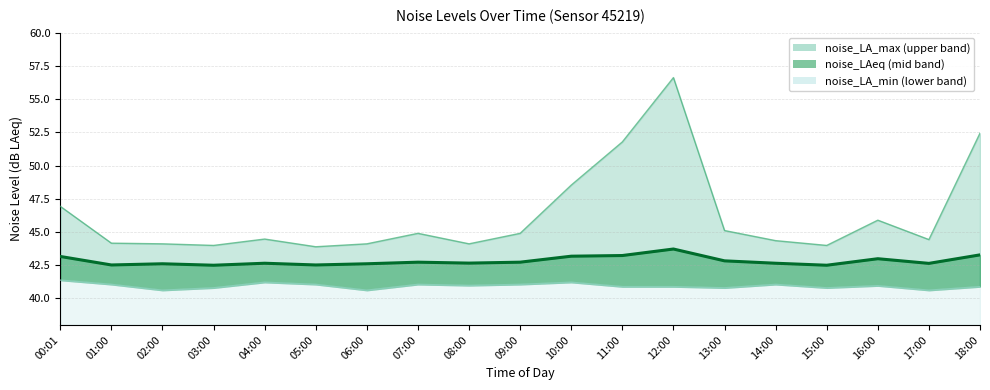

True or false: noise_LA_max has a value of 9.0 at 01:00.

False